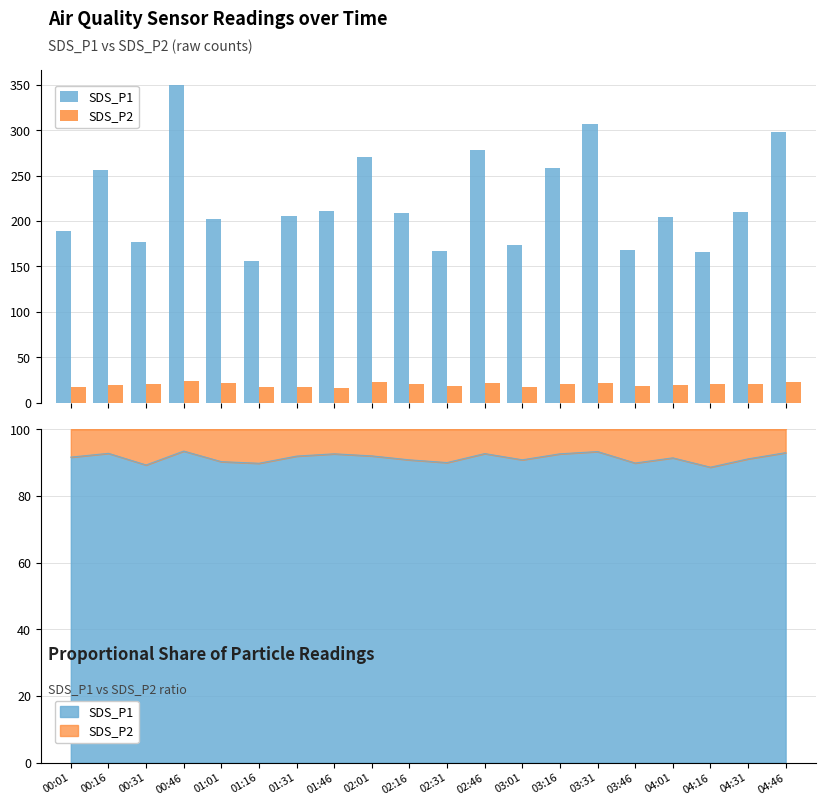

At which label does SDS_P2 first exceed 20?

00:31